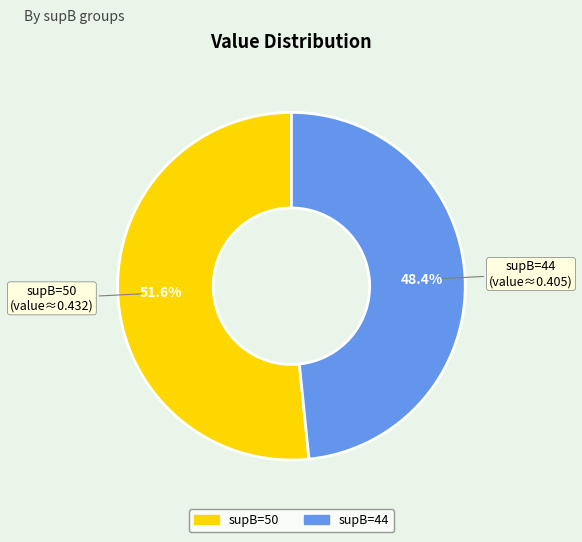

Count the number of slices in the pie.

2